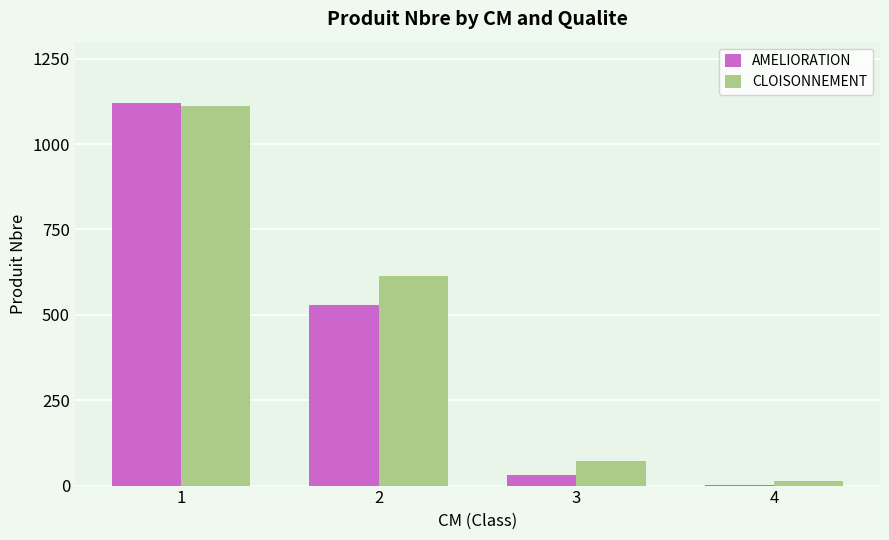

What is the sum of all AMELIORATION values?

1684